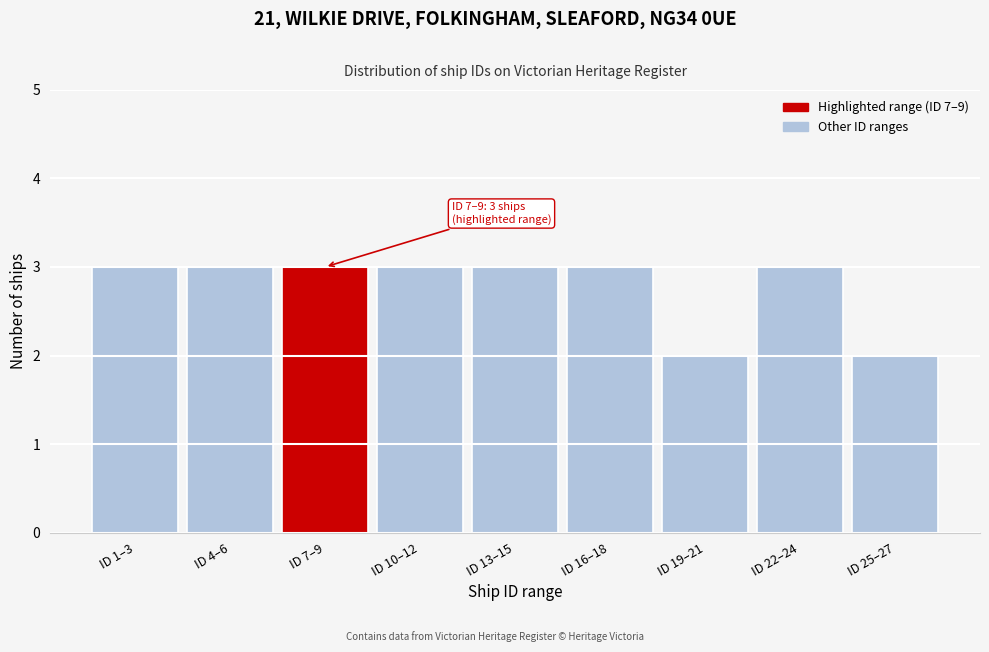

Reading right to left, what are all the values shown in this chart?

ID 25–27=2	ID 22–24=3	ID 19–21=2	ID 16–18=3	ID 13–15=3	ID 10–12=3	ID 7–9=3	ID 4–6=3	ID 1–3=3